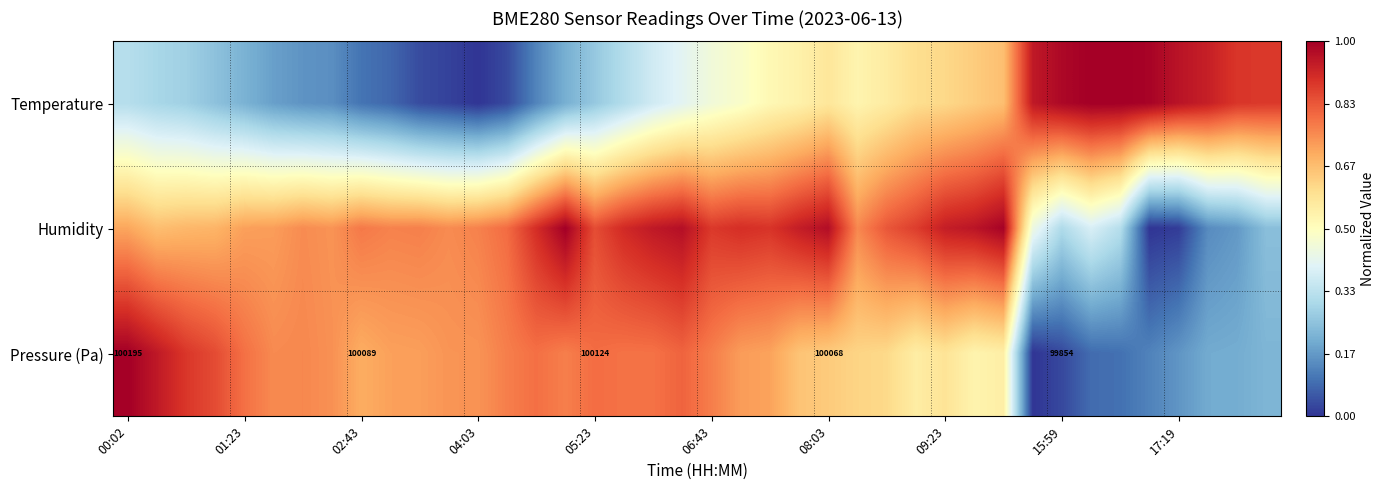

How many data points in Pressure (Pa) are above 0?

39